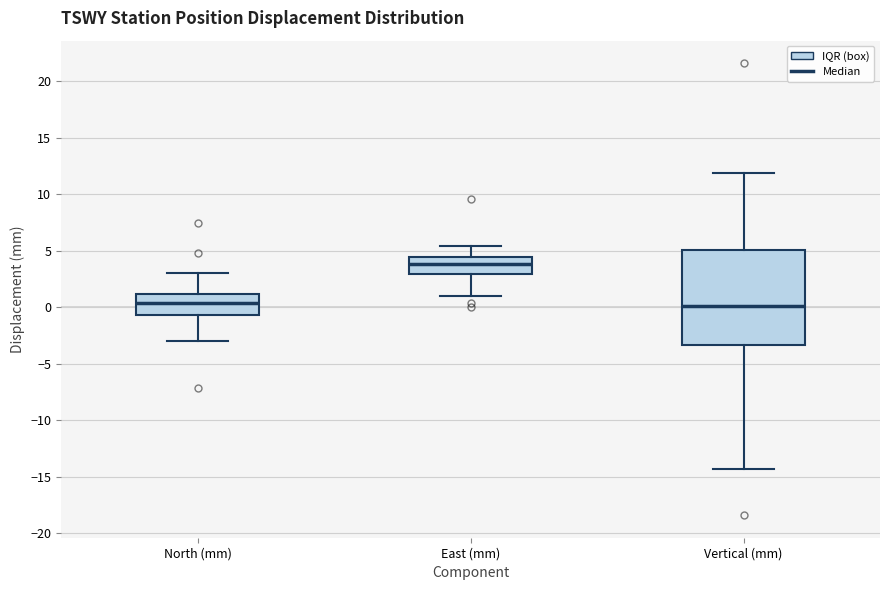

Where does the upper whisker of the box for Vertical (mm) end on the y-axis? The values are not printed on the chart, so give them approximately, as read against the axis.

12.0